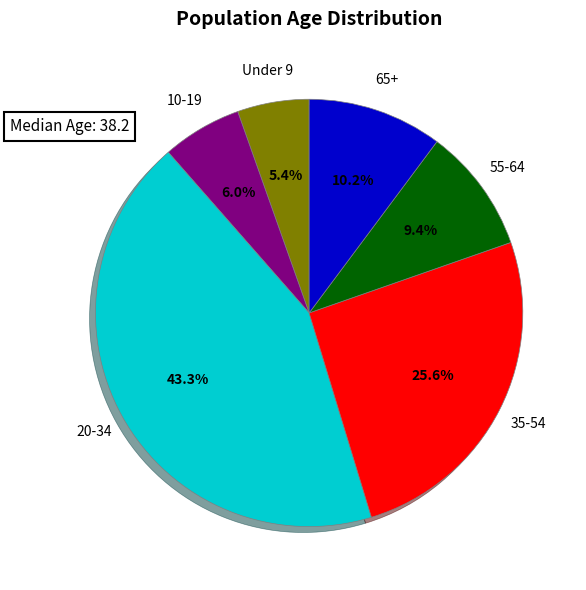

Count the number of slices in the pie.

6